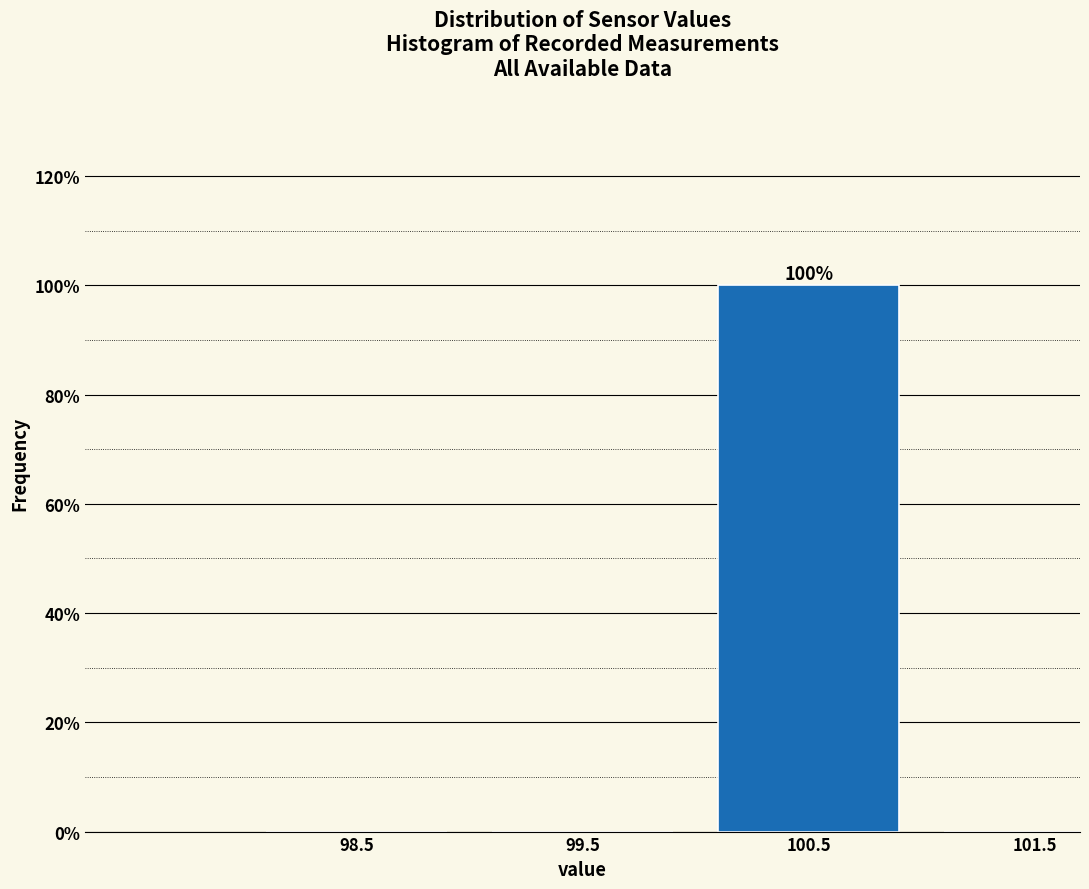

Reading right to left, extract all data points from this chart.

101.5=0	100.5=100	99.5=0	98.5=0